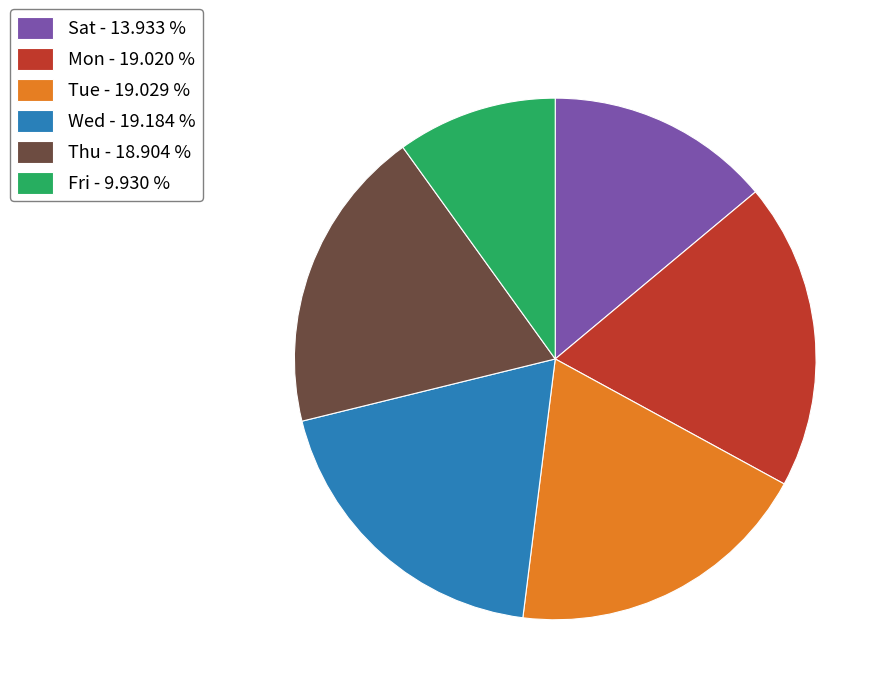

Is there a majority slice in this chart?

No